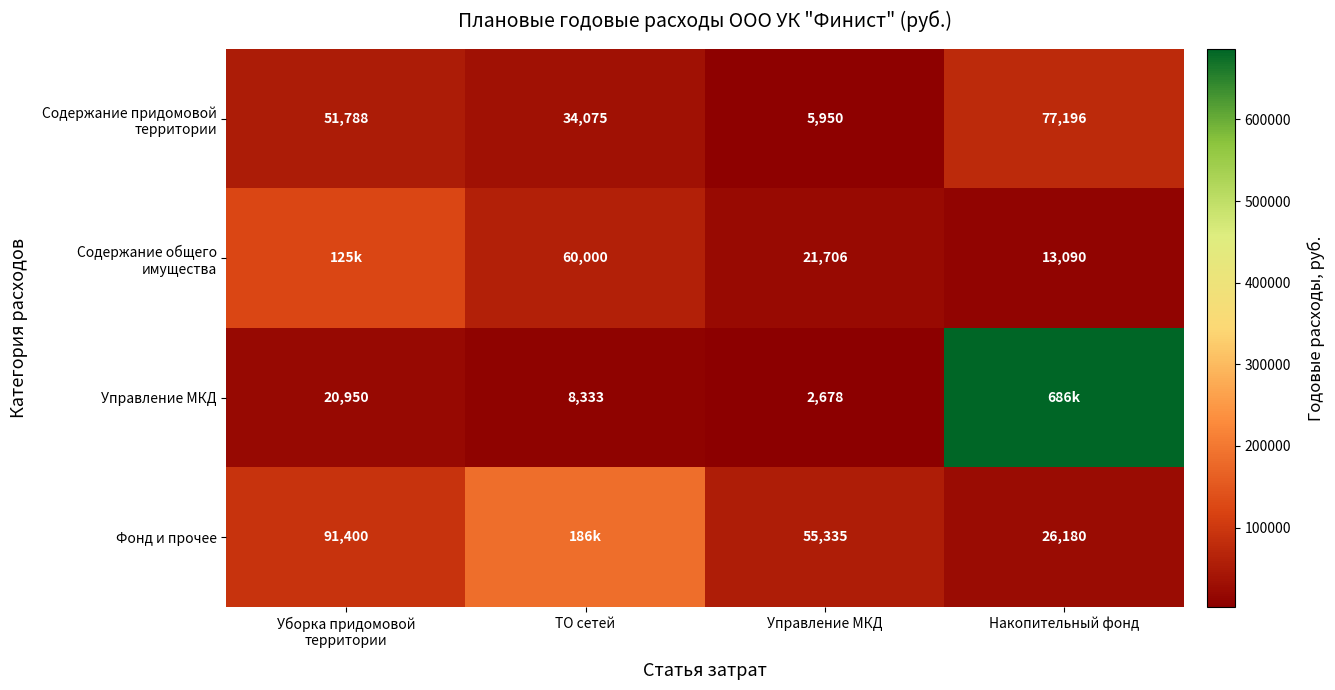

Is it true that Управление МКД equals 686286.6 at Накопительный фонд?

True